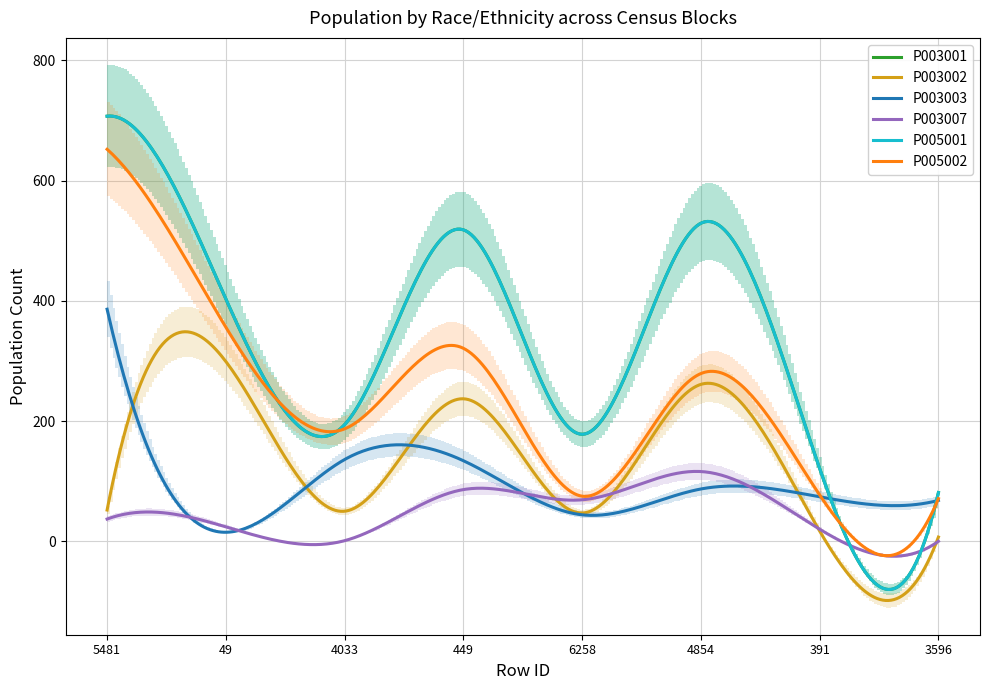

Rank the series at 391 from highest to lowest value.

P003001, P005001, P005002, P003003, P003007, P003002